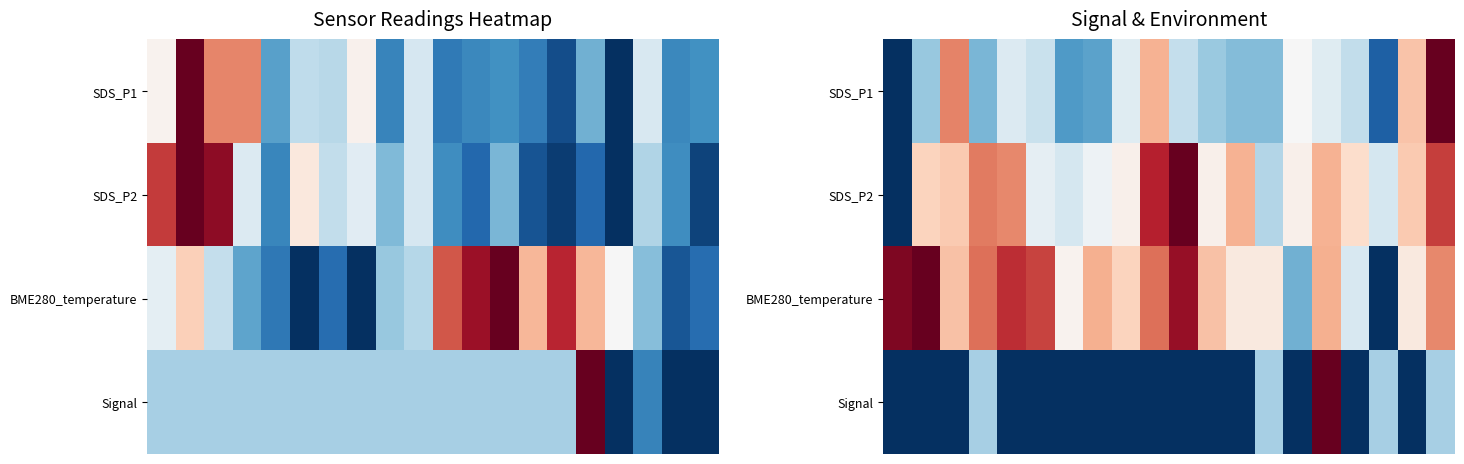

What is the difference between the second highest and second lowest values in the SDS_P2 series?

0.5